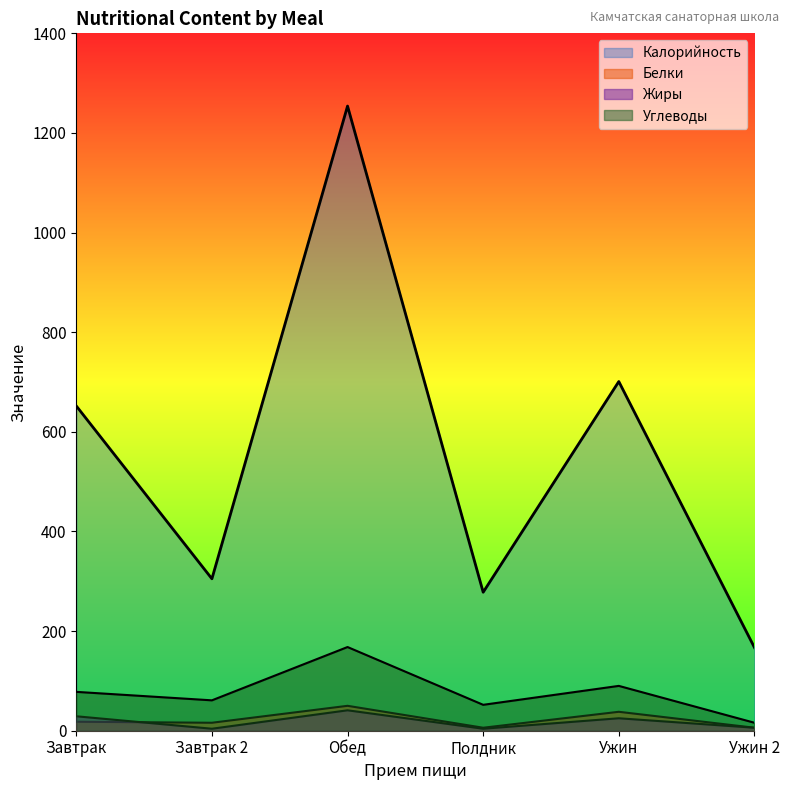

What is the spread (max minus min) of values at Обед?

1213